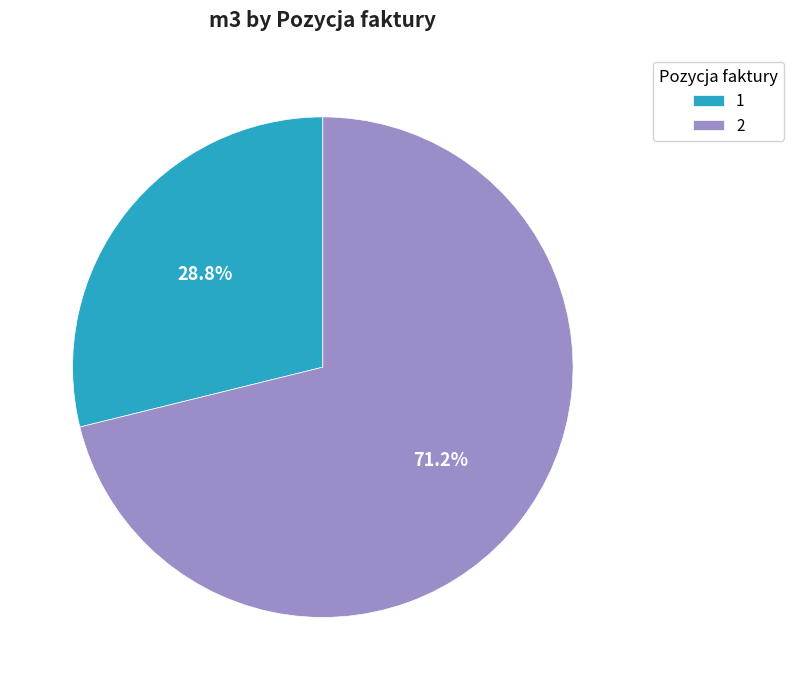

What is the total percentage of 1 and 2?

100.0%